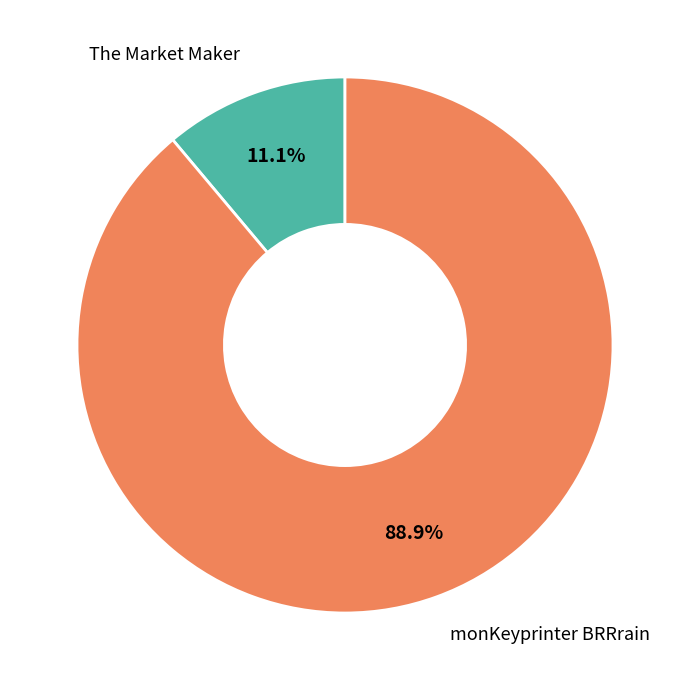

What percentage do The Market Maker and monKeyprinter BRRrain together represent?

100.0%